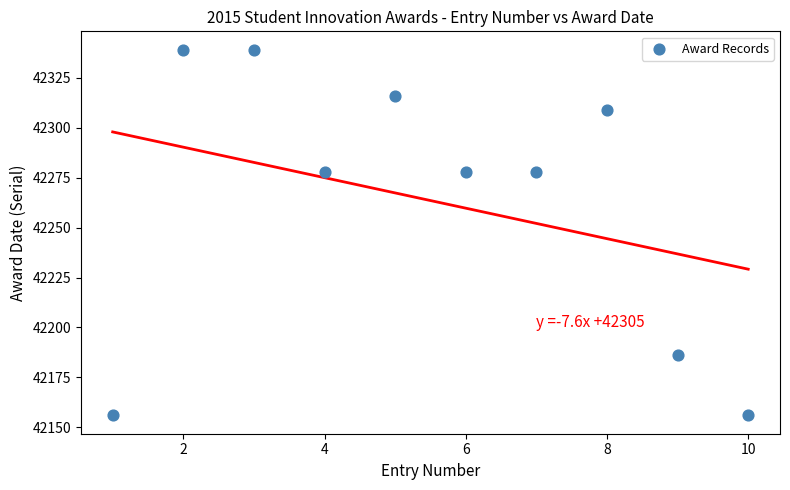

What is the average X value?

6